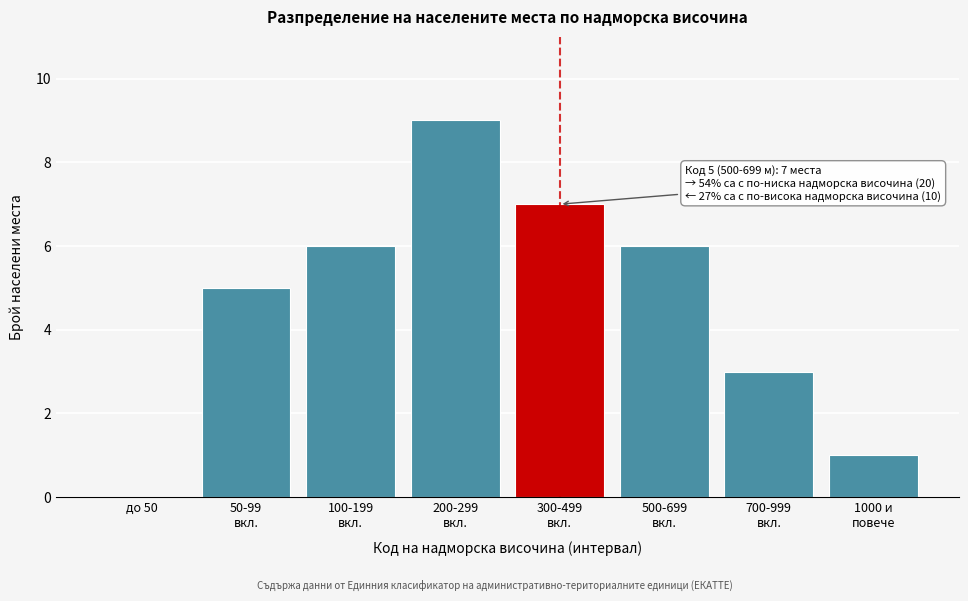

What is the maximum value shown in the chart?

9